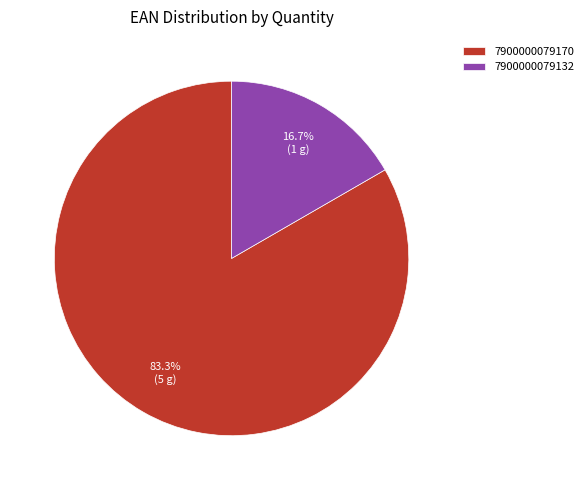

Rank the categories by value from highest to lowest.

7900000079170, 7900000079132